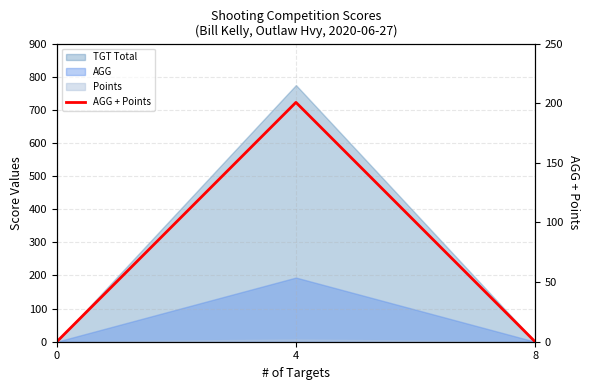

Is it true that the value at 8 is -81.2?

False